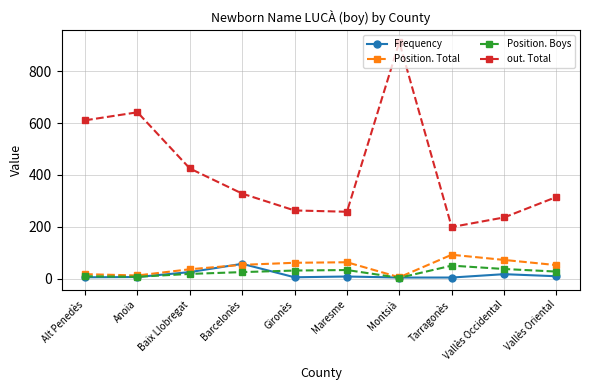

The Position. Boys series shows 3 at Montsià. True or false?

True